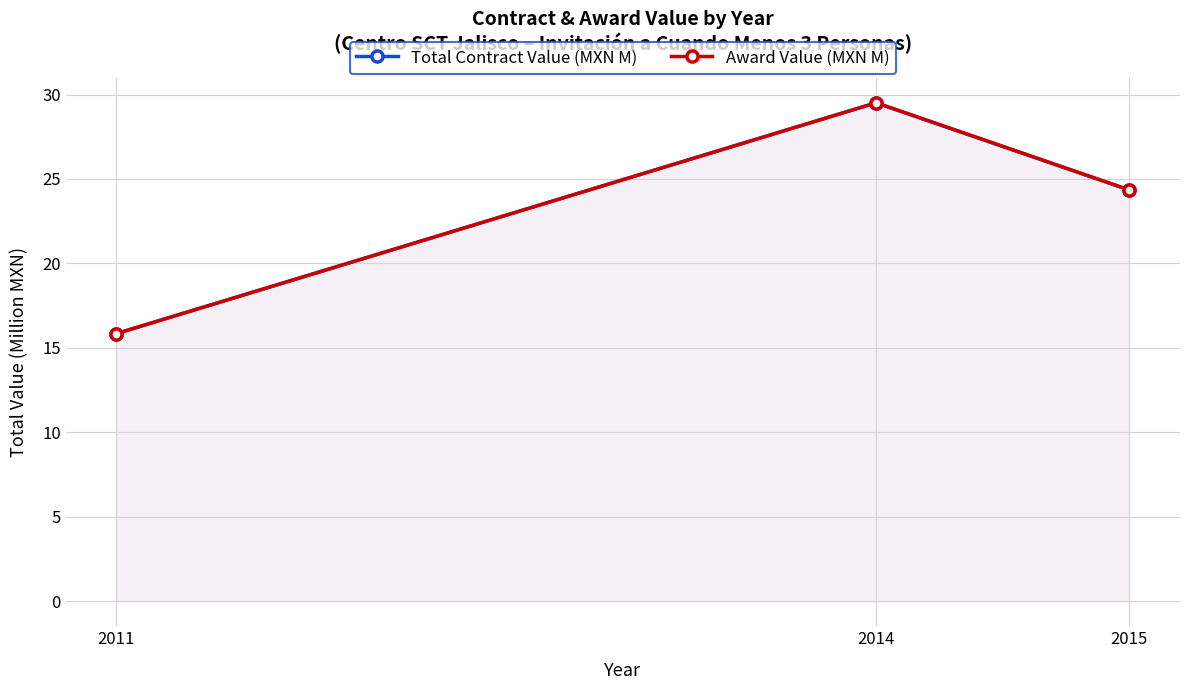

What is the difference between the Total Contract Value (MXN M) values at 2011 and 2015?

8.5